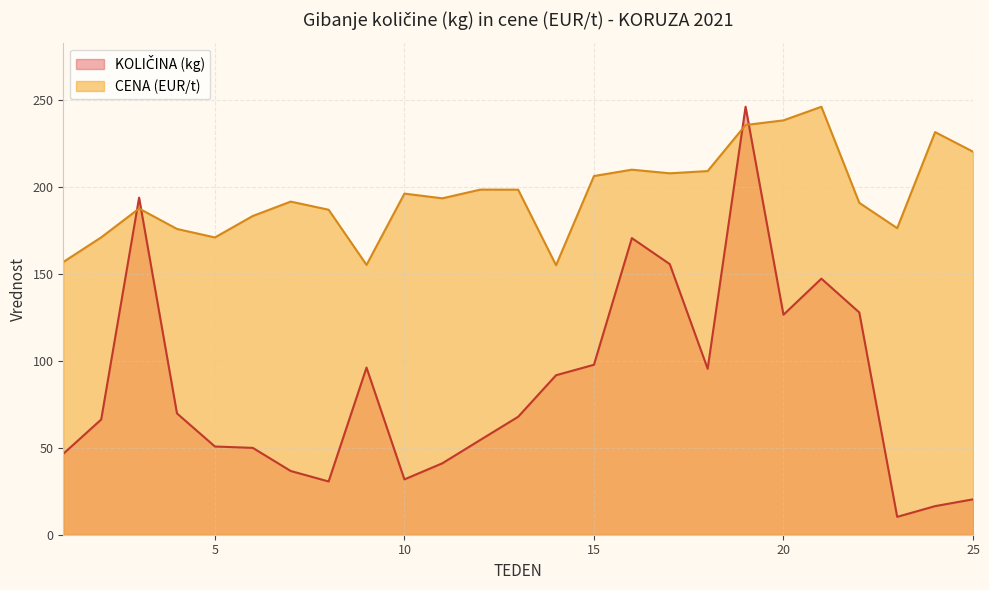

What is the spread (max minus min) of values at 21?

98.8